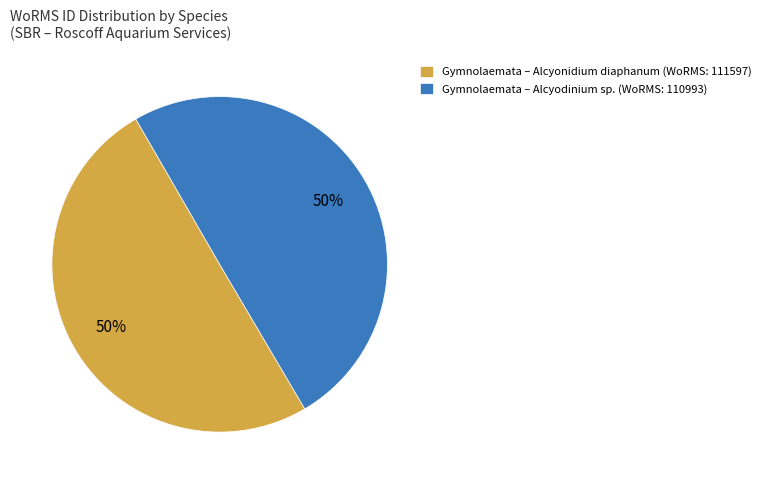

How many segments does this pie chart have?

2